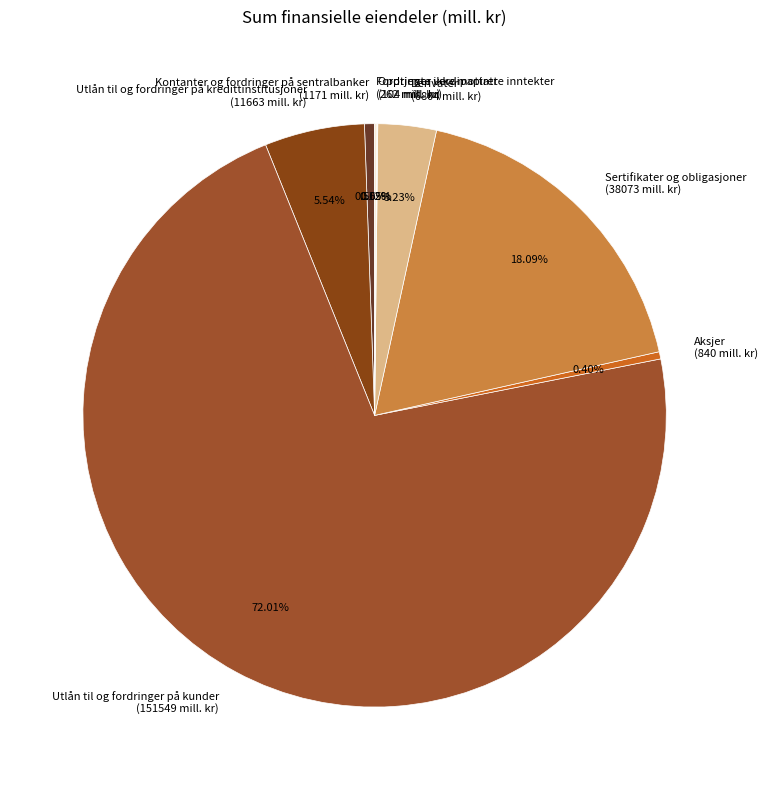

Is the sum of Utlån til og fordringer på kunder and Derivater greater than half?

Yes